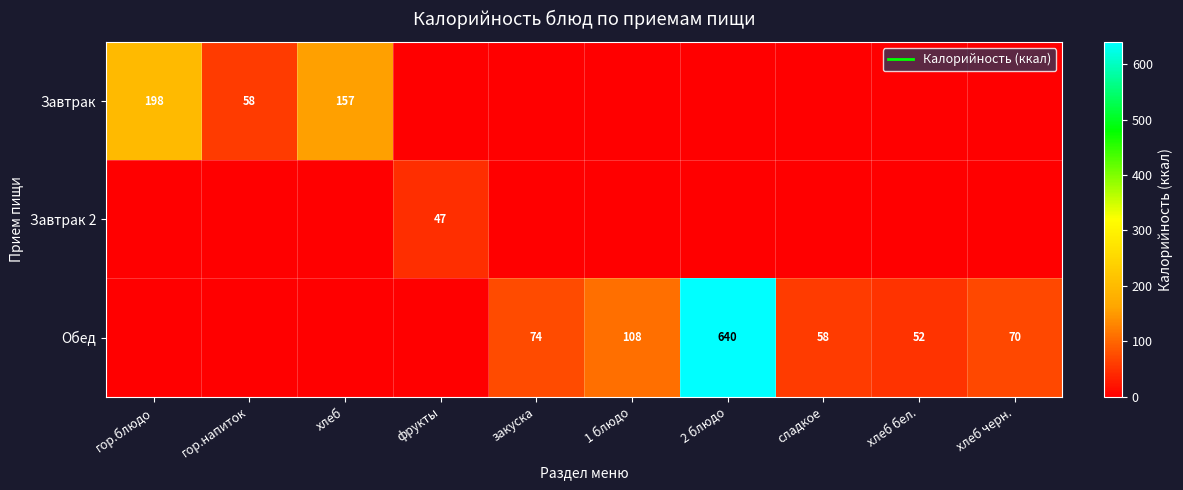

How many positive values does the Обед series have?

6